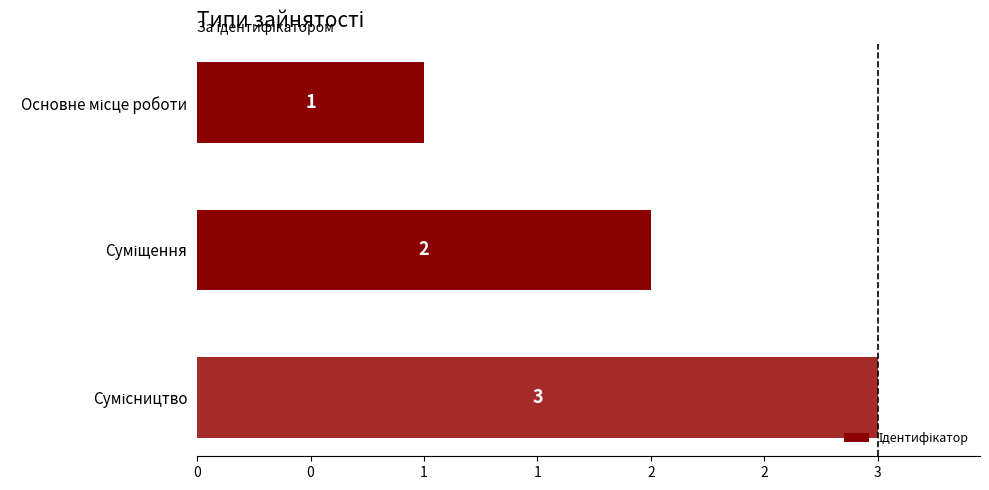

Are the bars horizontal?

Yes